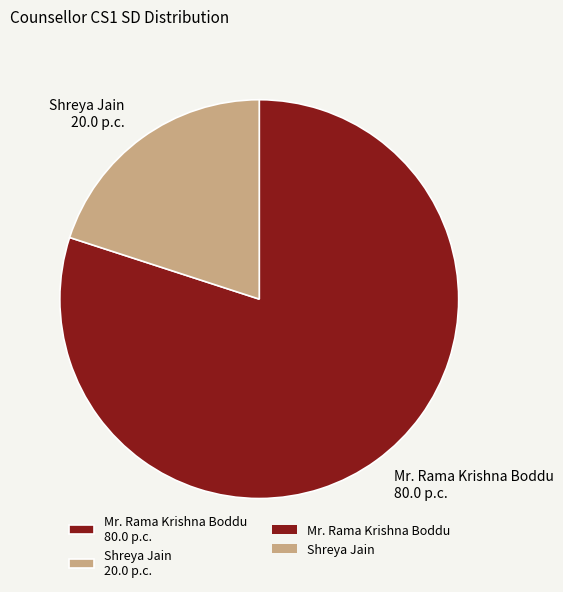

What is the smallest slice in the pie chart?

Shreya Jain